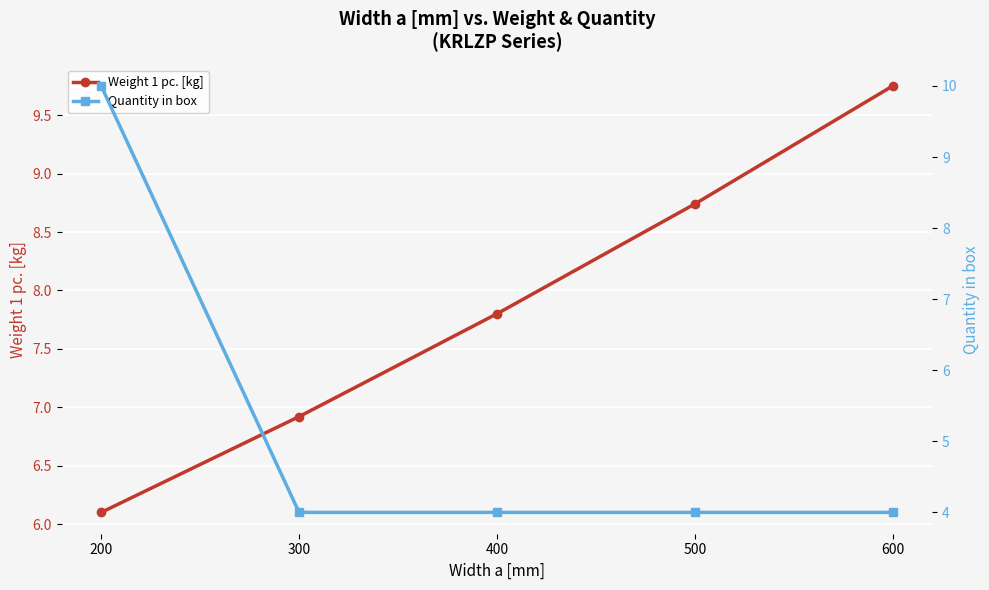

Rank the categories by Weight 1 pc. [kg] value from lowest to highest.

200, 300, 400, 500, 600